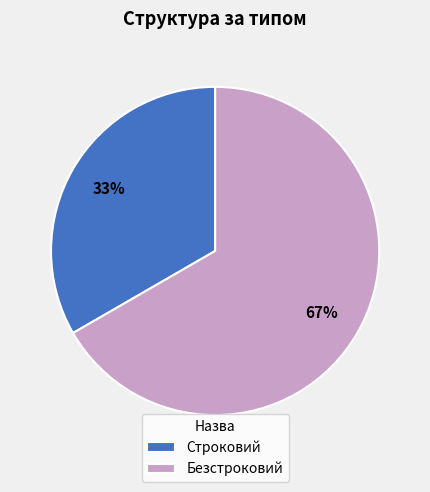

To the nearest percent, what is the combined percentage of Безстроковий and Строковий?

100%